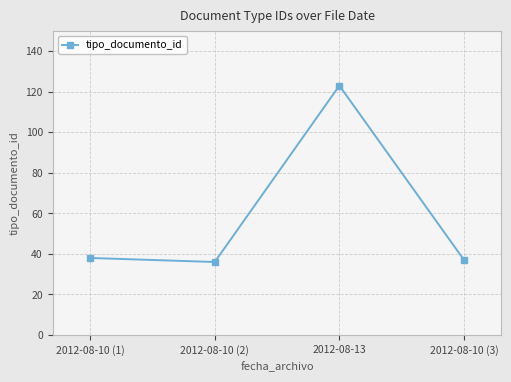

What is the minimum value shown in the chart?

36